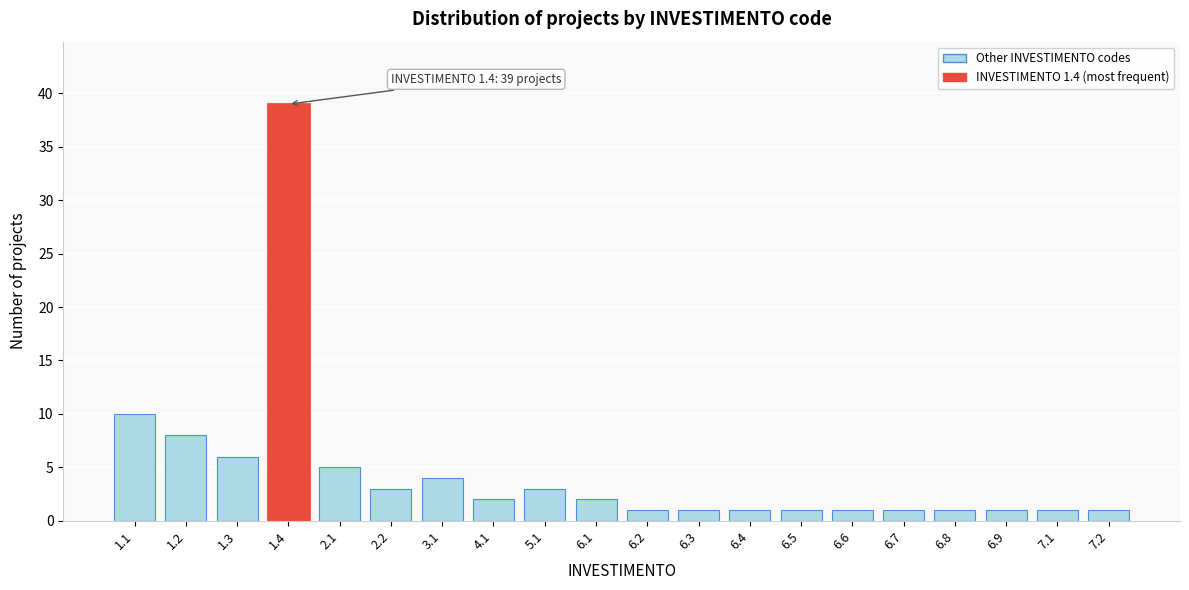

Reading left to right, what are all the values shown in this chart?

10	8	6	39	5	3	4	2	3	2	1	1	1	1	1	1	1	1	1	1